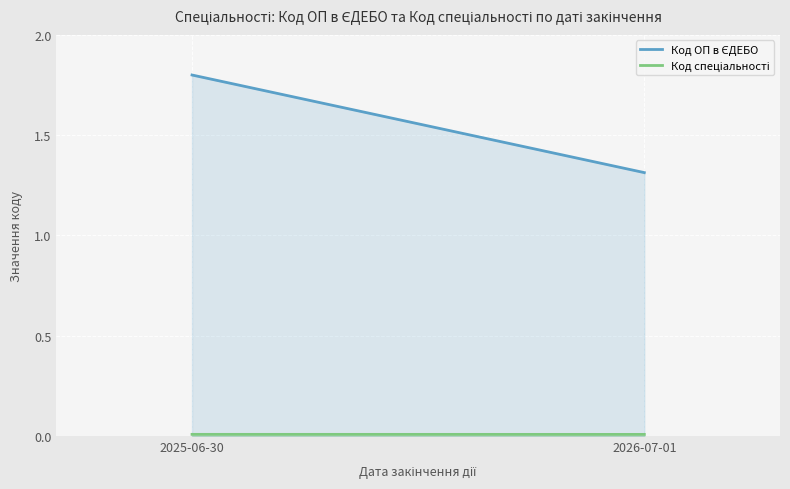

The value of Код ОП в ЄДЕБО at 2026-07-01 is 1.3. True or false?

True